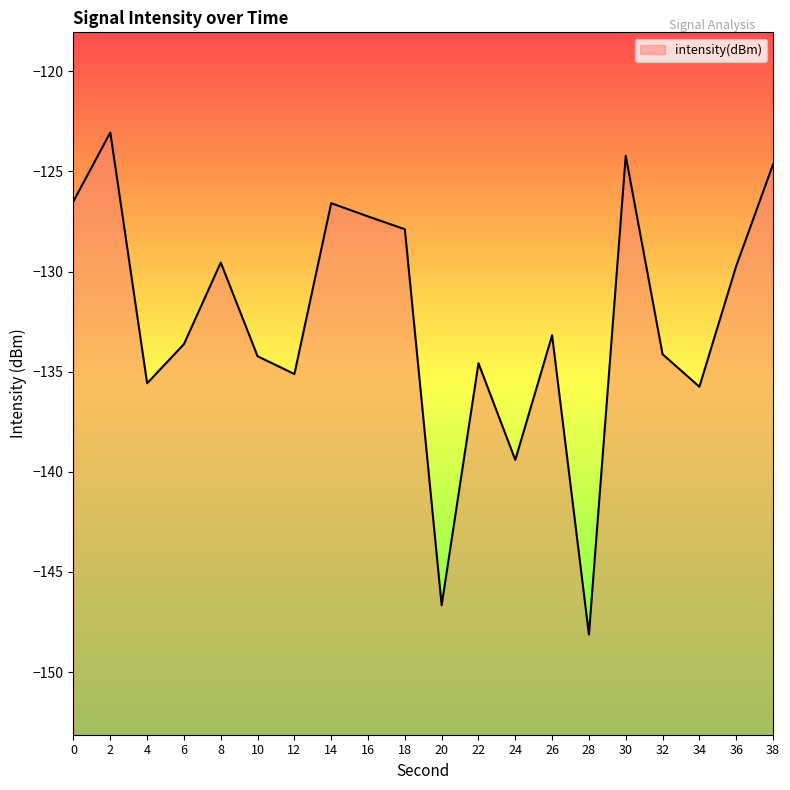

At which category does the data reach its first local peak?

2